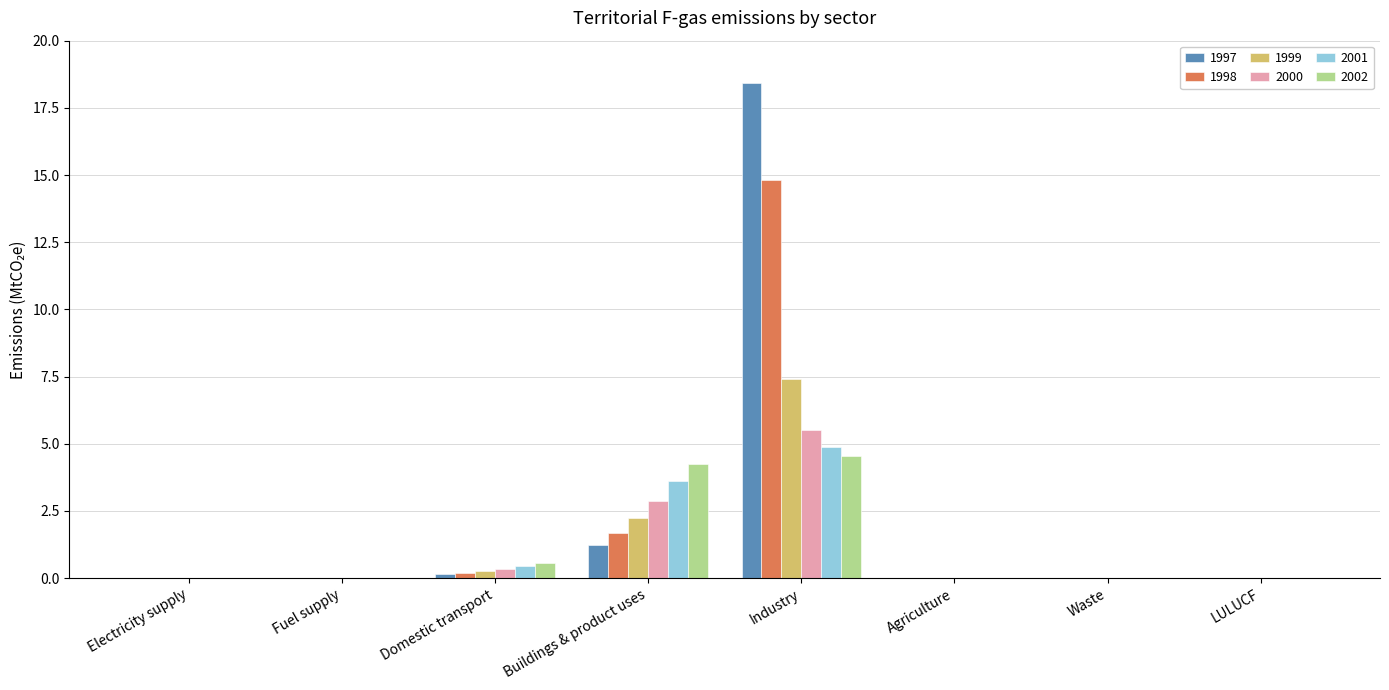

At which category is the sum across all series the highest?

Industry